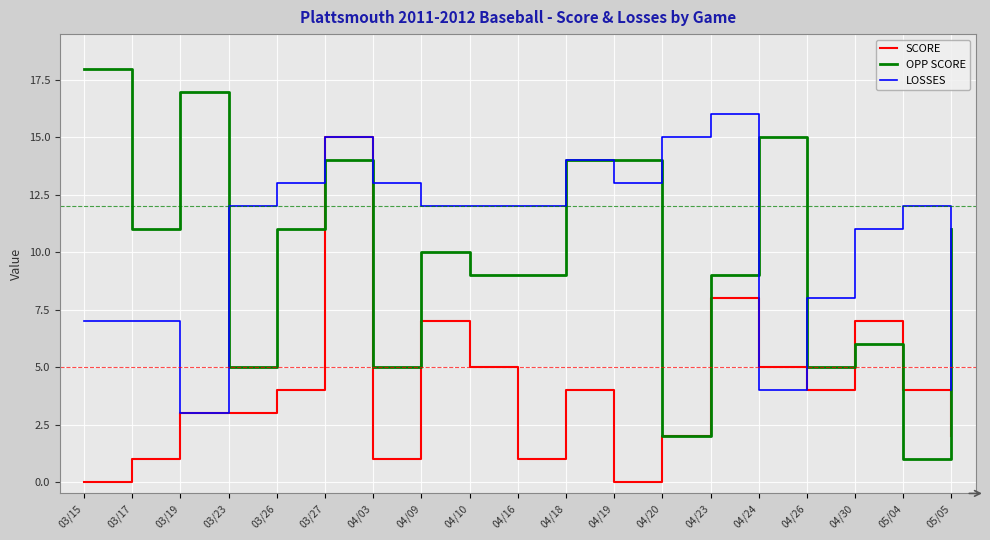

True or false: SCORE has a value of 2 at 04/16.

False